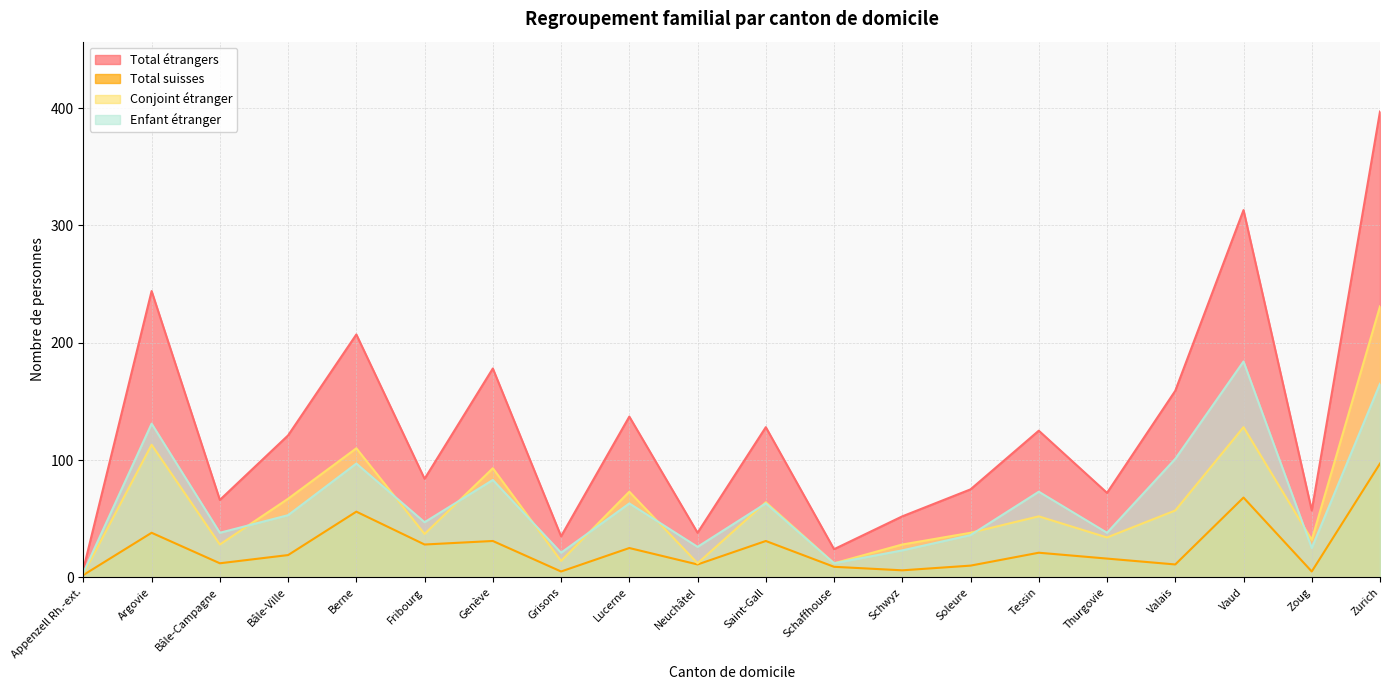

Reading left to right, list all the values displayed in this chart.

Total étrangers: Appenzell Rh.-ext.=7	Argovie=244	Bâle-Campagne=66	Bâle-Ville=121	Berne=207	Fribourg=84	Genève=178	Grisons=35	Lucerne=137	Neuchâtel=38	Saint-Gall=128	Schaffhouse=24	Schwyz=52	Soleure=75	Tessin=125	Thurgovie=72	Valais=159	Vaud=313	Zoug=57	Zurich=397
Total suisses: Appenzell Rh.-ext.=2	Argovie=38	Bâle-Campagne=12	Bâle-Ville=19	Berne=56	Fribourg=28	Genève=31	Grisons=5	Lucerne=25	Neuchâtel=11	Saint-Gall=31	Schaffhouse=9	Schwyz=6	Soleure=10	Tessin=21	Thurgovie=16	Valais=11	Vaud=68	Zoug=5	Zurich=97
Conjoint étranger: Appenzell Rh.-ext.=3	Argovie=113	Bâle-Campagne=28	Bâle-Ville=67	Berne=110	Fribourg=37	Genève=93	Grisons=14	Lucerne=73	Neuchâtel=12	Saint-Gall=64	Schaffhouse=12	Schwyz=28	Soleure=38	Tessin=52	Thurgovie=34	Valais=57	Vaud=128	Zoug=32	Zurich=231
Enfant étranger: Appenzell Rh.-ext.=4	Argovie=131	Bâle-Campagne=38	Bâle-Ville=53	Berne=97	Fribourg=47	Genève=83	Grisons=21	Lucerne=63	Neuchâtel=26	Saint-Gall=63	Schaffhouse=12	Schwyz=23	Soleure=36	Tessin=73	Thurgovie=38	Valais=101	Vaud=184	Zoug=25	Zurich=165